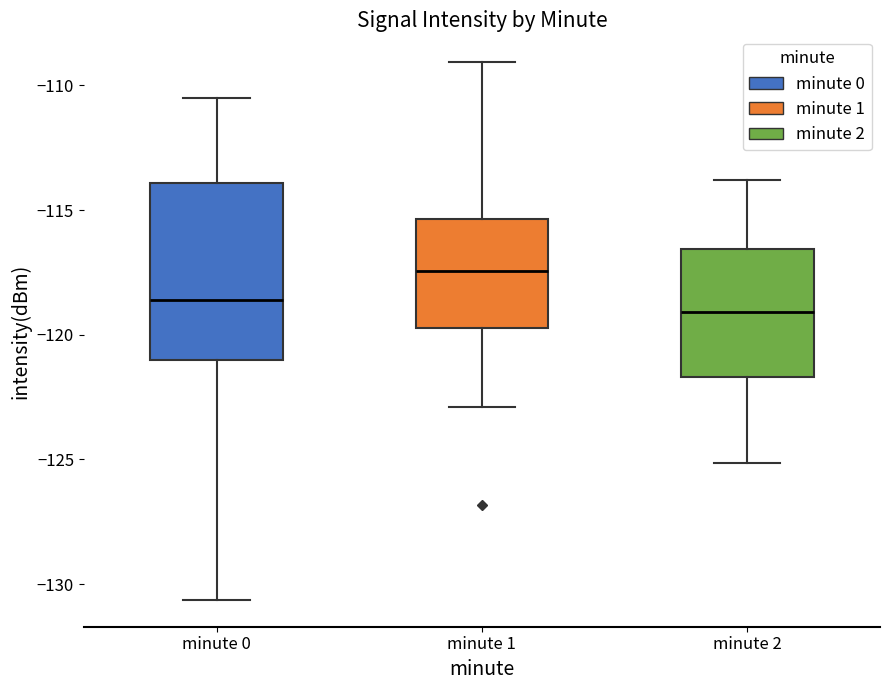

Reading left to right, read every box against the y-axis: the position of its median line, the range the box covers, and the ends of its whiskers. The values are not printed on the chart, so give them approximately, as read against the axis.

minute 0: median -118.5, box -121.0 to -114.0, whiskers -130.5 to -110.5
minute 1: median -117.5, box -119.5 to -115.5, whiskers -123.0 to -109.0
minute 2: median -119.0, box -121.5 to -116.5, whiskers -125.0 to -114.0